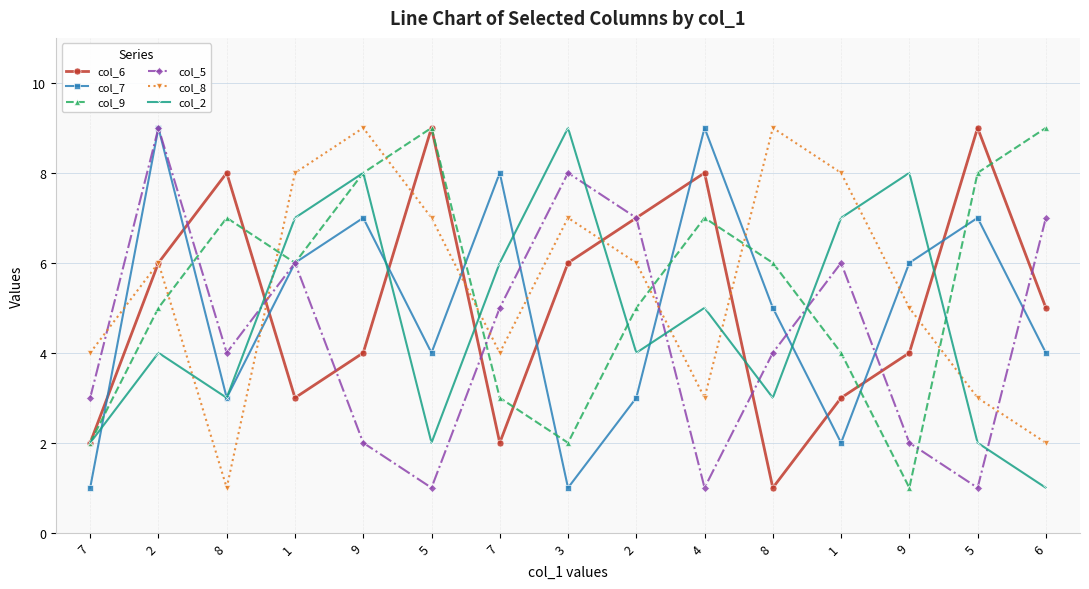

Reading left to right, list all the values displayed in this chart.

col_6: 2	6	8	3	4	9	2	6	7	8	1	3	4	9	5
col_7: 1	9	3	6	7	4	8	1	3	9	5	2	6	7	4
col_9: 2	5	7	6	8	9	3	2	5	7	6	4	1	8	9
col_5: 3	9	4	6	2	1	5	8	7	1	4	6	2	1	7
col_8: 4	6	1	8	9	7	4	7	6	3	9	8	5	3	2
col_2: 2	4	3	7	8	2	6	9	4	5	3	7	8	2	1